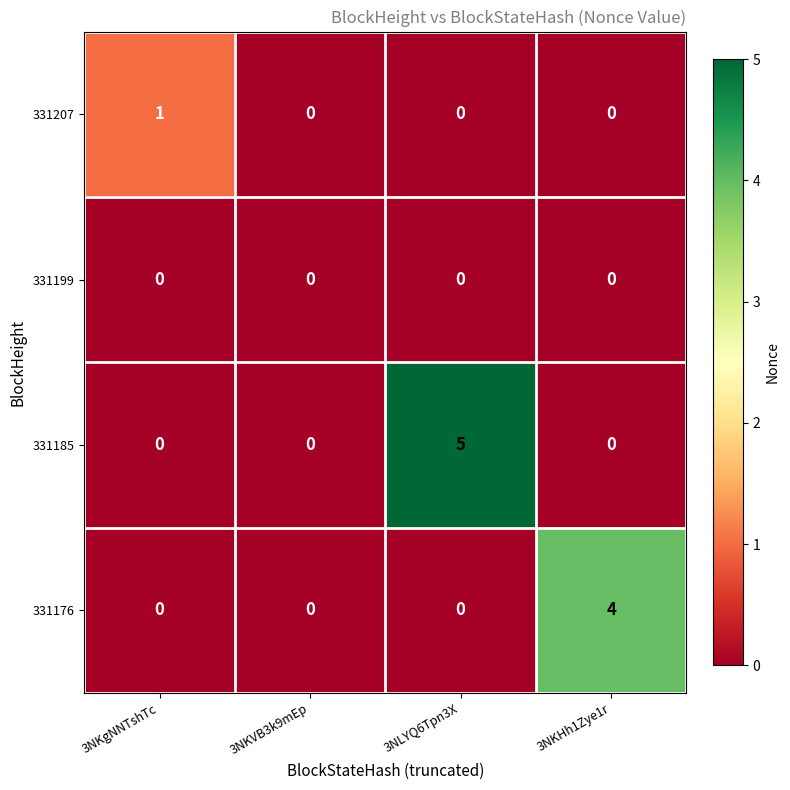

At which category is the sum across all series the highest?

3NLYQ6Tpn3X